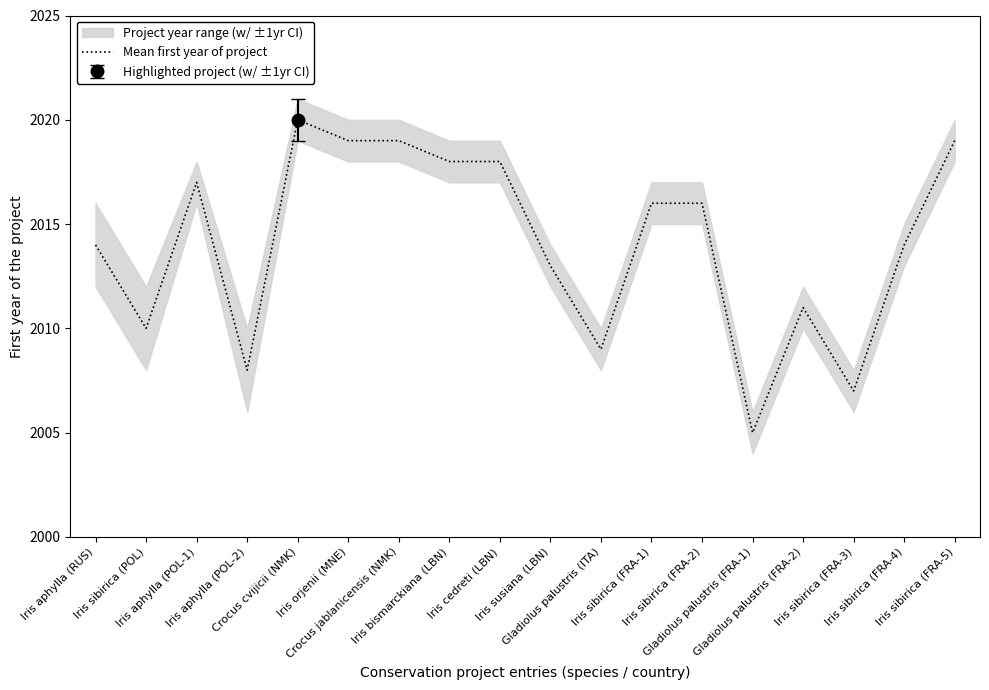

Reading left to right, extract all data points from this chart.

2014	2010	2017	2008	2020	2019	2019	2018	2018	2013	2009	2016	2016	2005	2011	2007	2014	2019